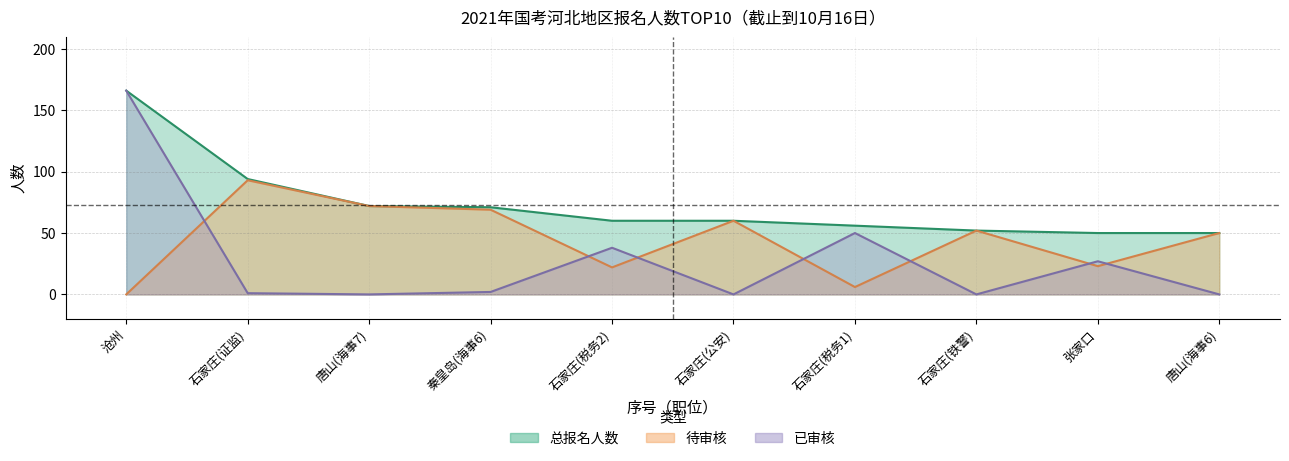

True or false: 已审核 has a value of 27 at 张家口.

True